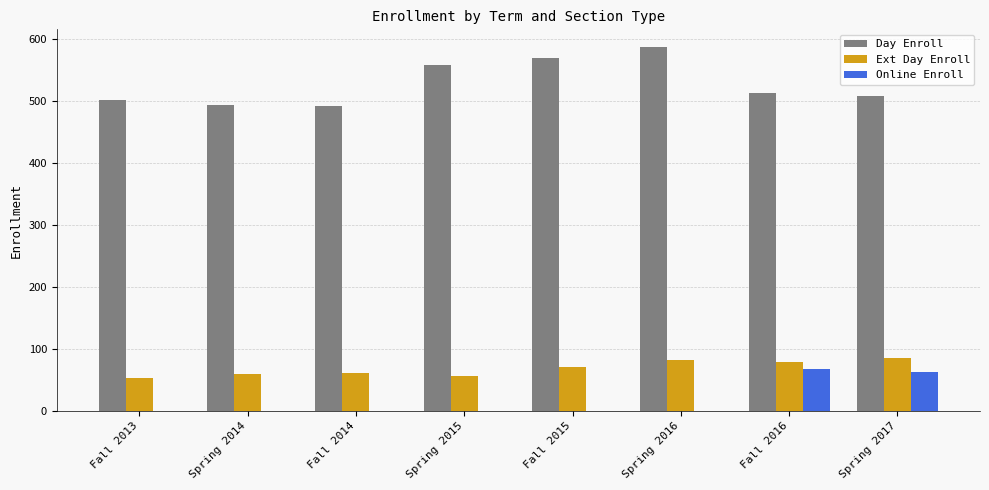

At which label is Ext Day Enroll closest to 69?

Fall 2015